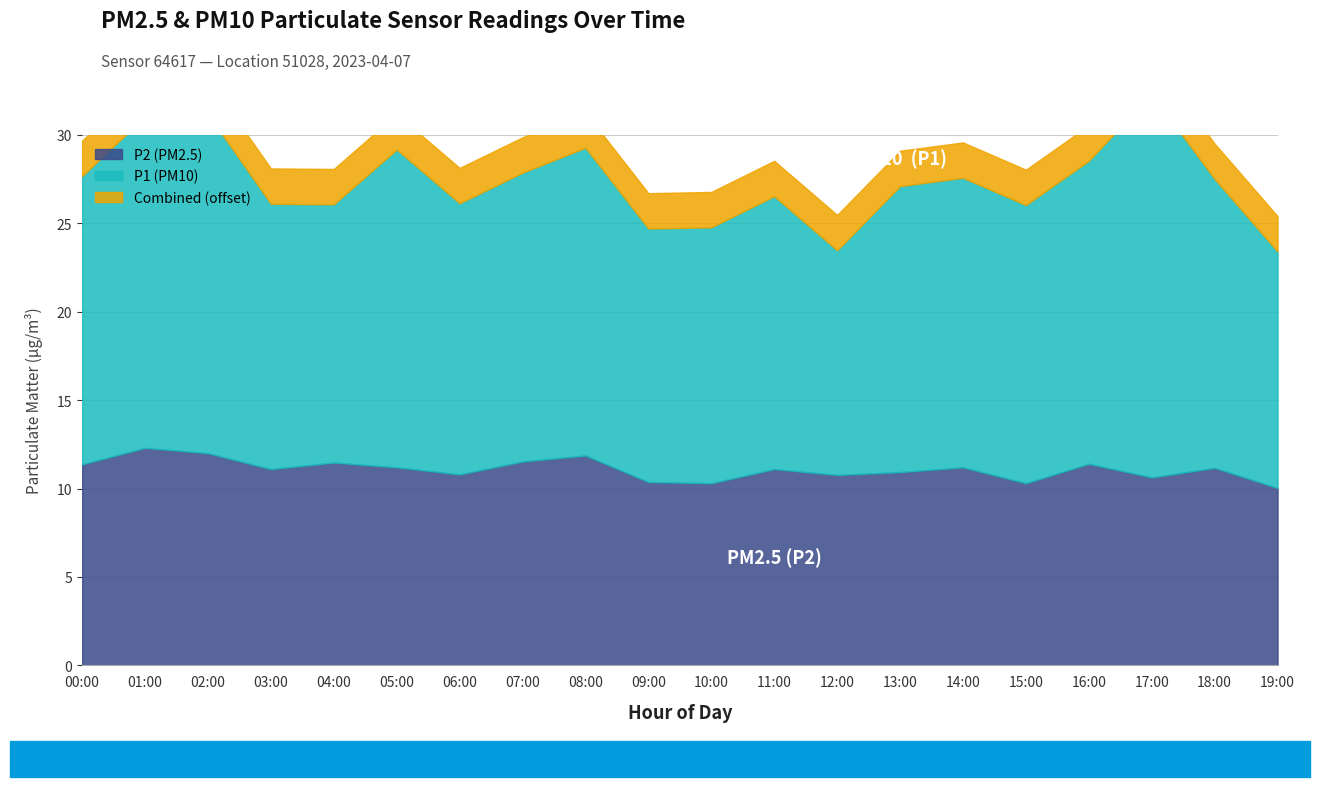

What value does the data have at 12:00?

10.8